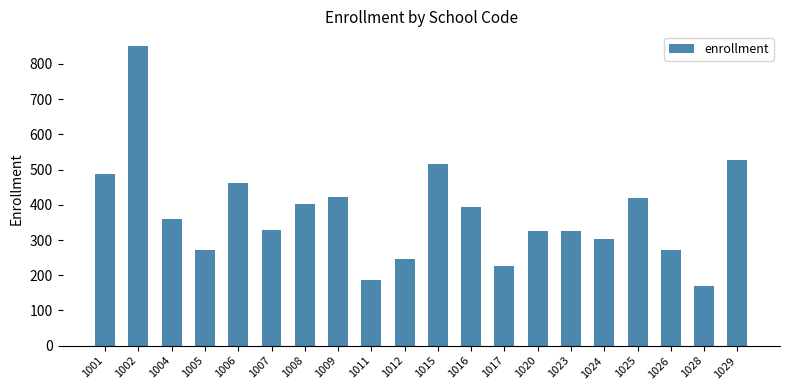

What is the difference between the maximum and second lowest values?

664